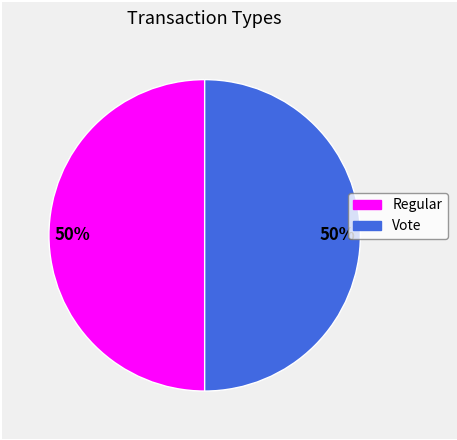

The Vote slice represents 41% of the pie. True or false?

False